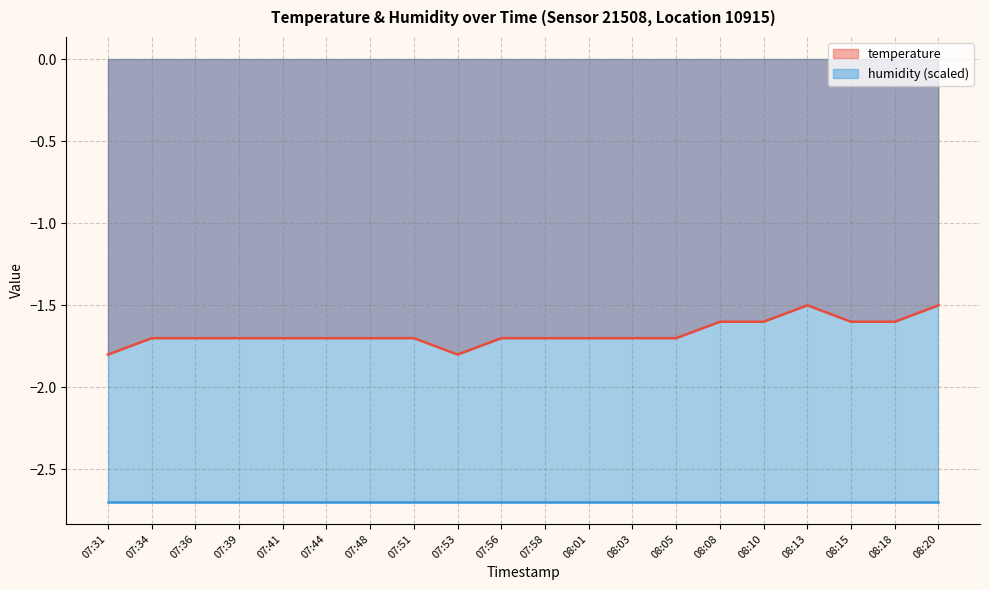

True or false: the data shows -1.7 at 08:05.

True